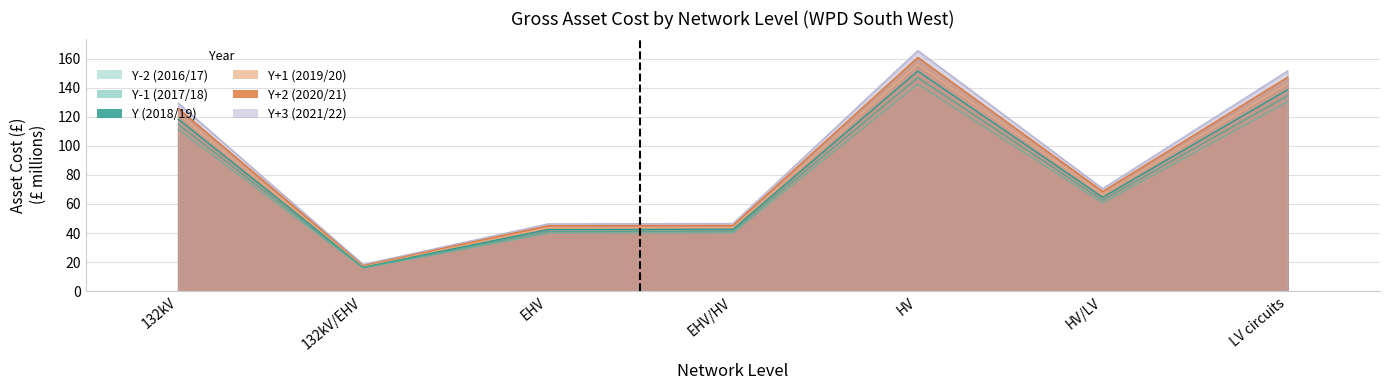

Which series has the largest range (max minus min)?

Y+3 (2021/22)